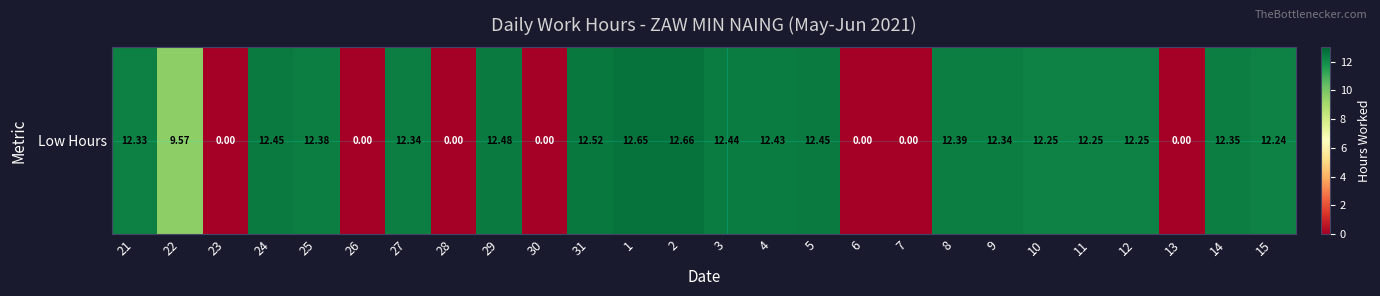

Which category has the lowest value across all series?

23